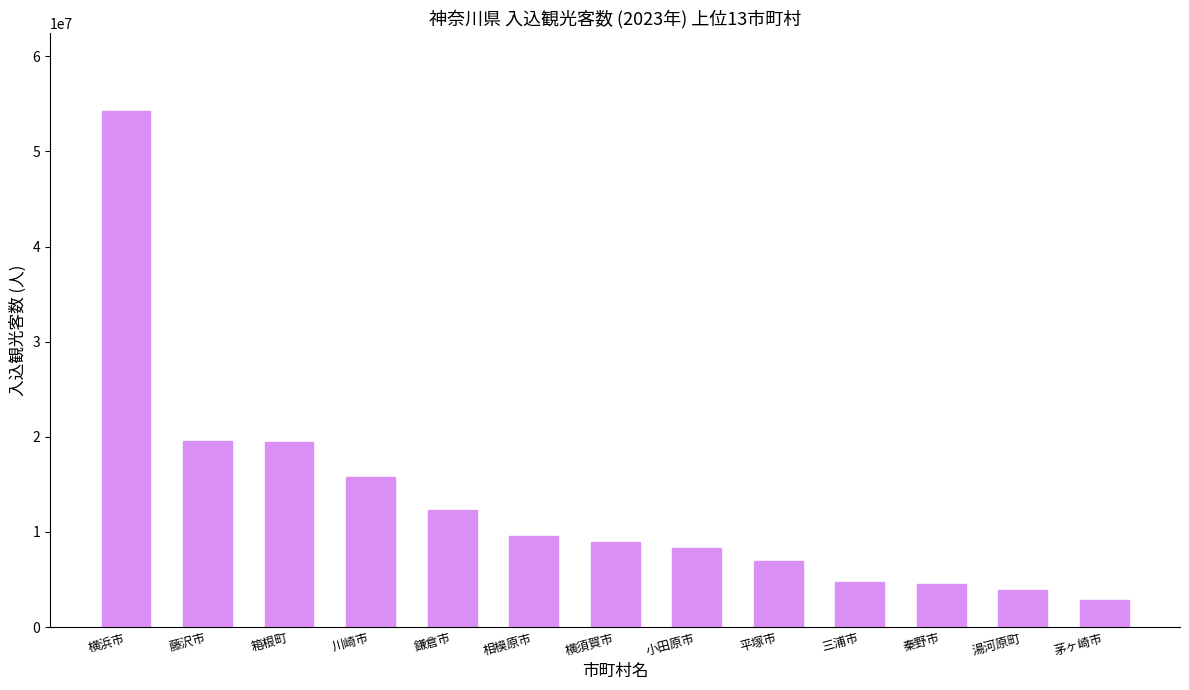

Is it true that the value at 横浜市 is 79851988?

False